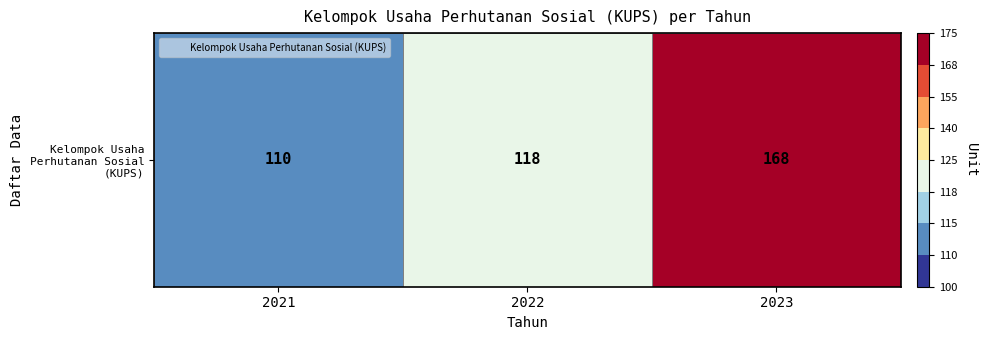

Which category has the highest value across all series?

2023